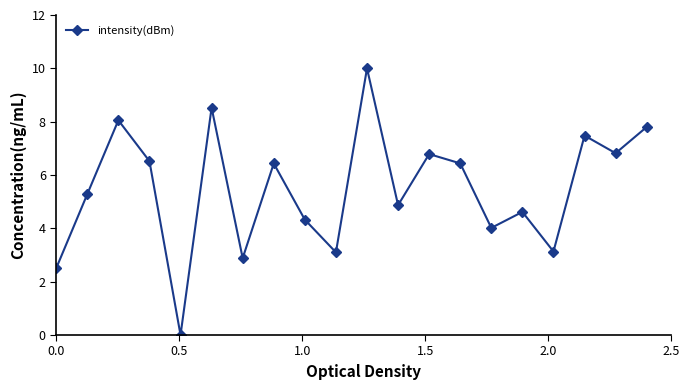

What is the difference between the maximum and minimum values?

10.0